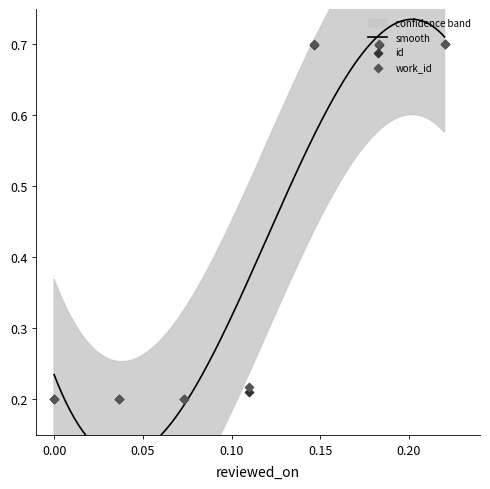

What are all the series names shown in the legend?

id, work_id